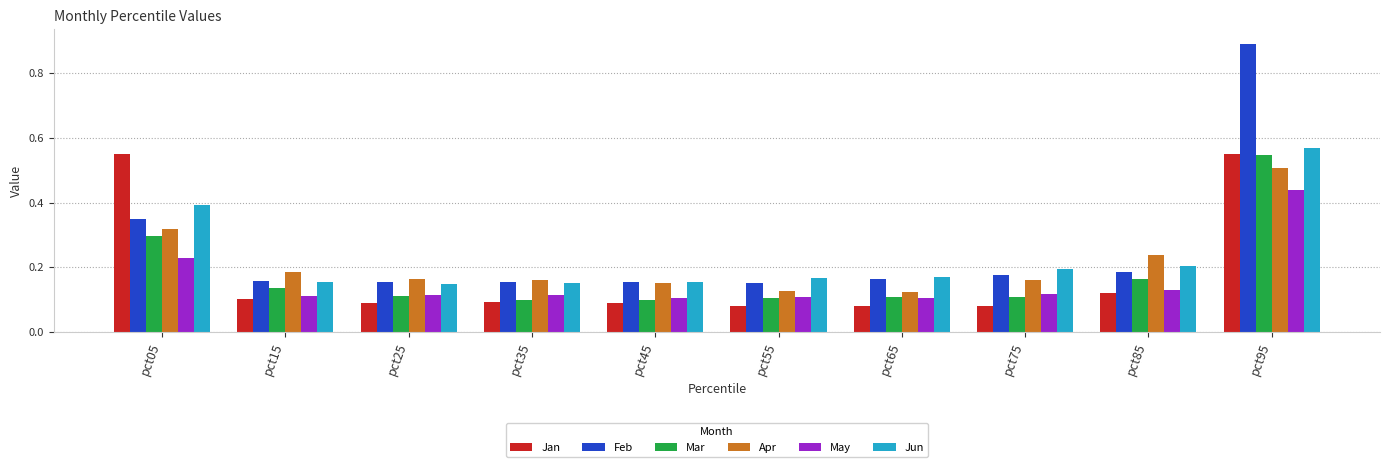

At which label does Apr reach its peak?

pct95